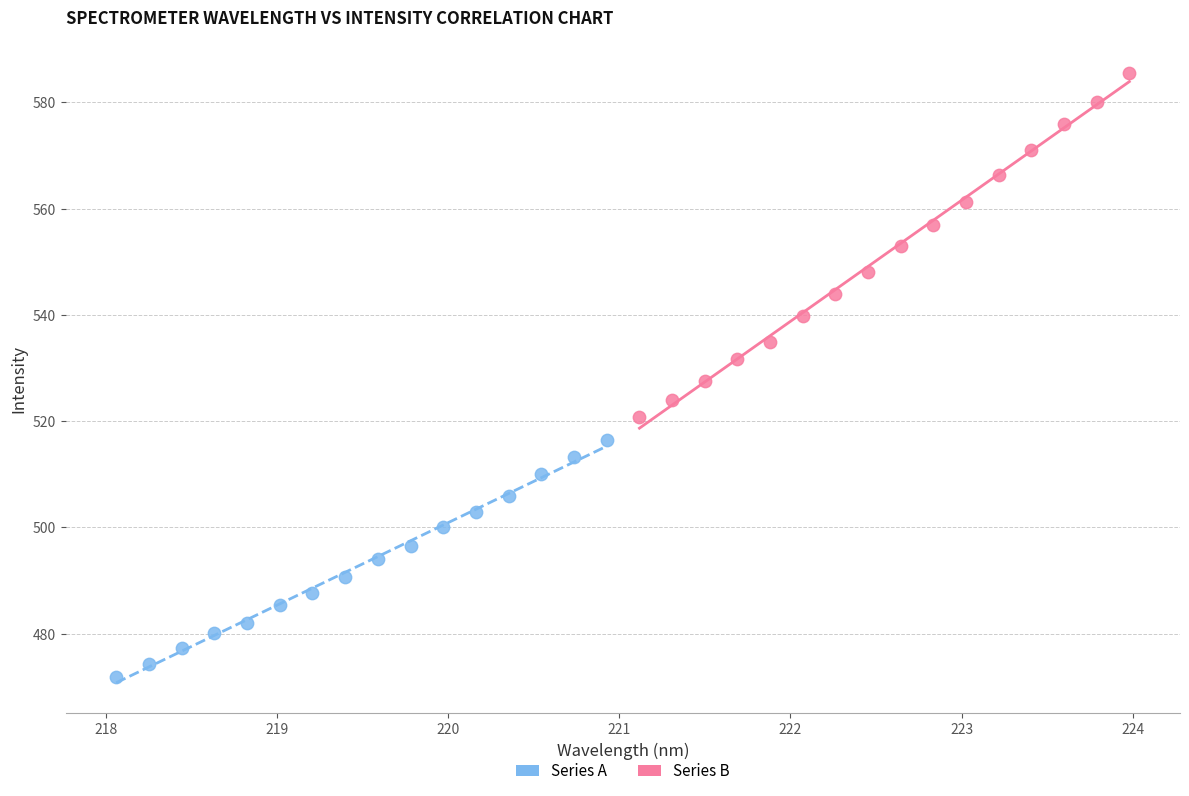

Which series reaches the maximum Y coordinate?

Series B